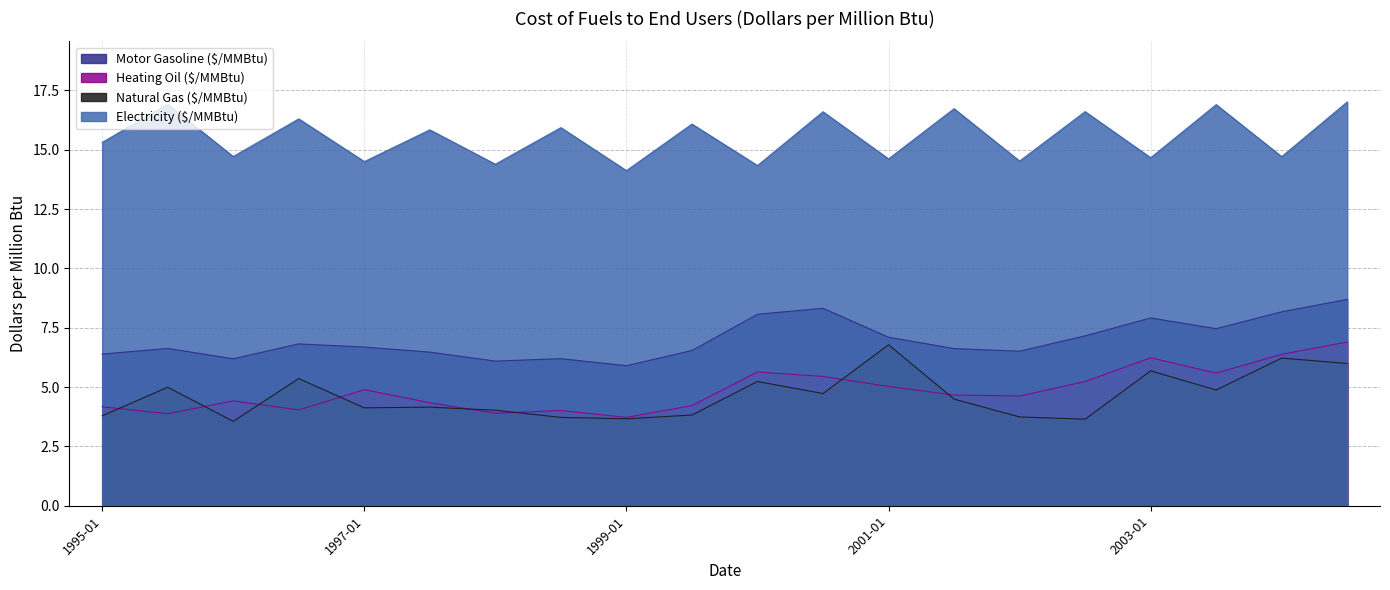

Where is Natural Gas ($/MMBtu) nearest to the value 5?

1995-07